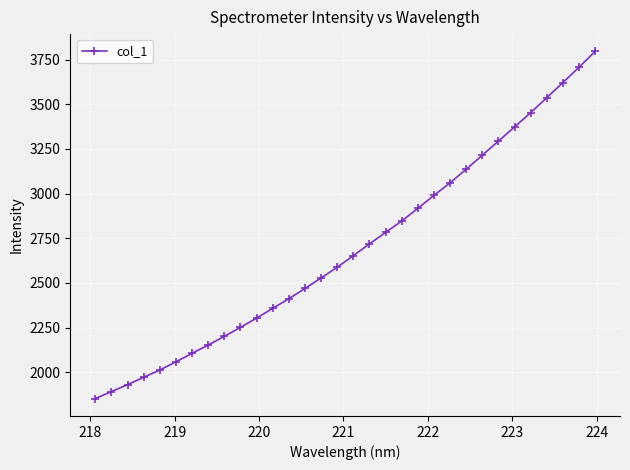

What is the smallest value displayed?

1852.2